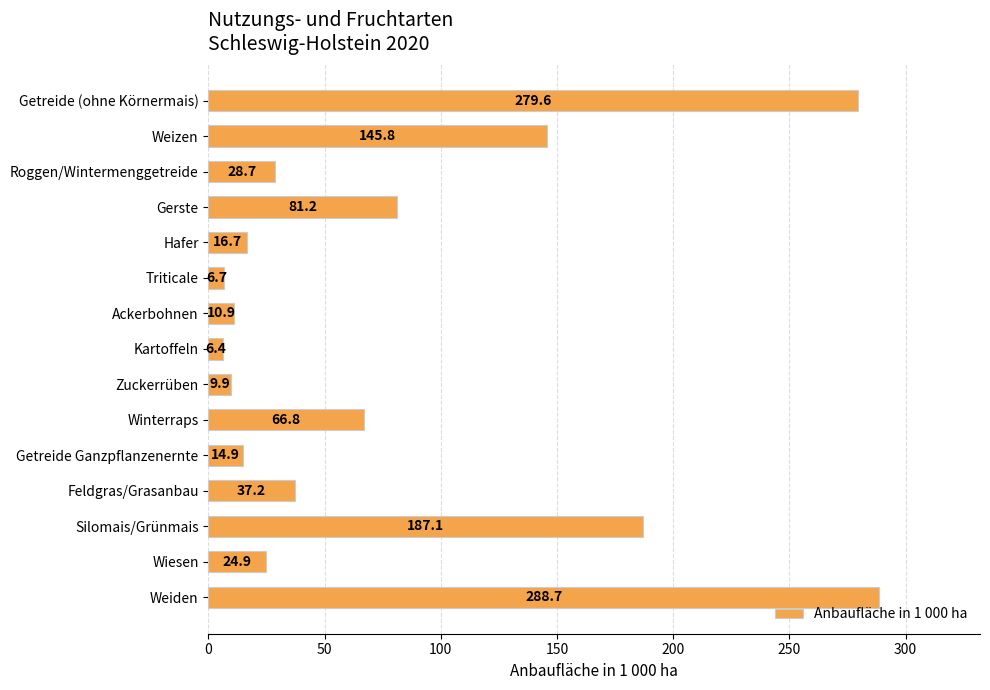

Reading top to bottom, extract all data points from this chart.

Getreide (ohne Körnermais)=279.6	Weizen=145.8	Roggen/Wintermenggetreide=28.7	Gerste=81.2	Hafer=16.7	Triticale=6.7	Ackerbohnen=10.9	Kartoffeln=6.4	Zuckerrüben=9.9	Winterraps=66.8	Getreide Ganzpflanzenernte=14.9	Feldgras/Grasanbau=37.2	Silomais/Grünmais=187.1	Wiesen=24.9	Weiden=288.7